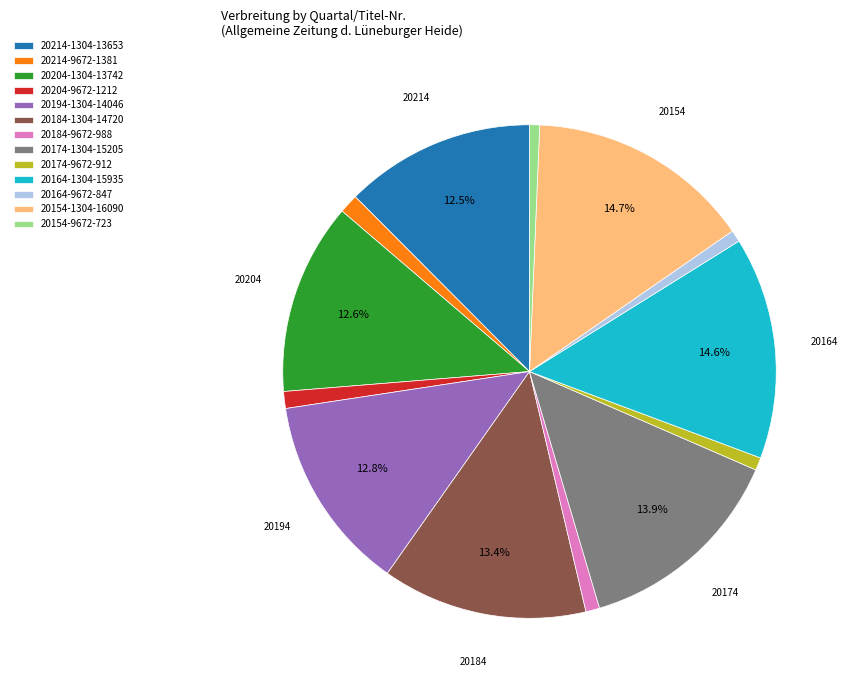

The 20154-1304 slice represents 3% of the pie. True or false?

False